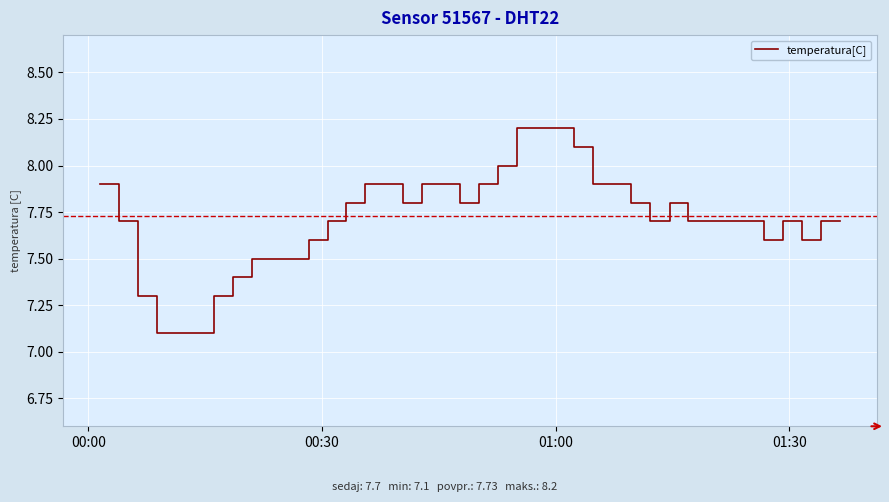

What is the smallest value displayed?

7.1